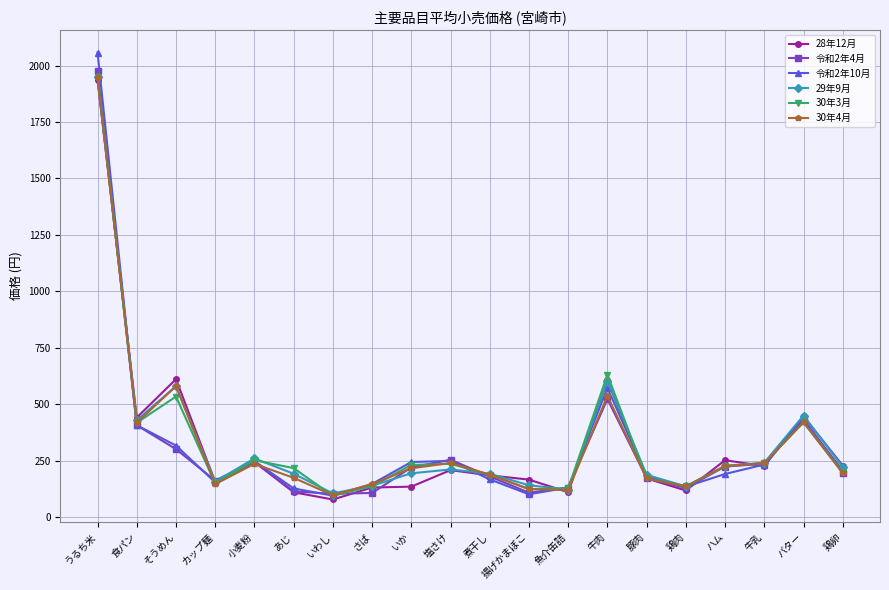

Is the value of 30年4月 at うるち米 greater than the value of 29年9月 at 食パン?

Yes